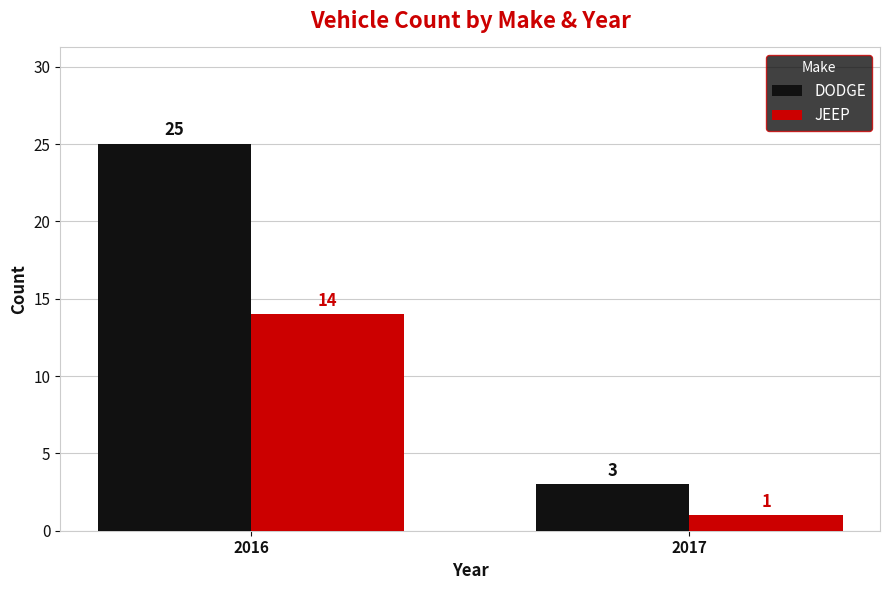

What is the spread (max minus min) of values at 2017?

2